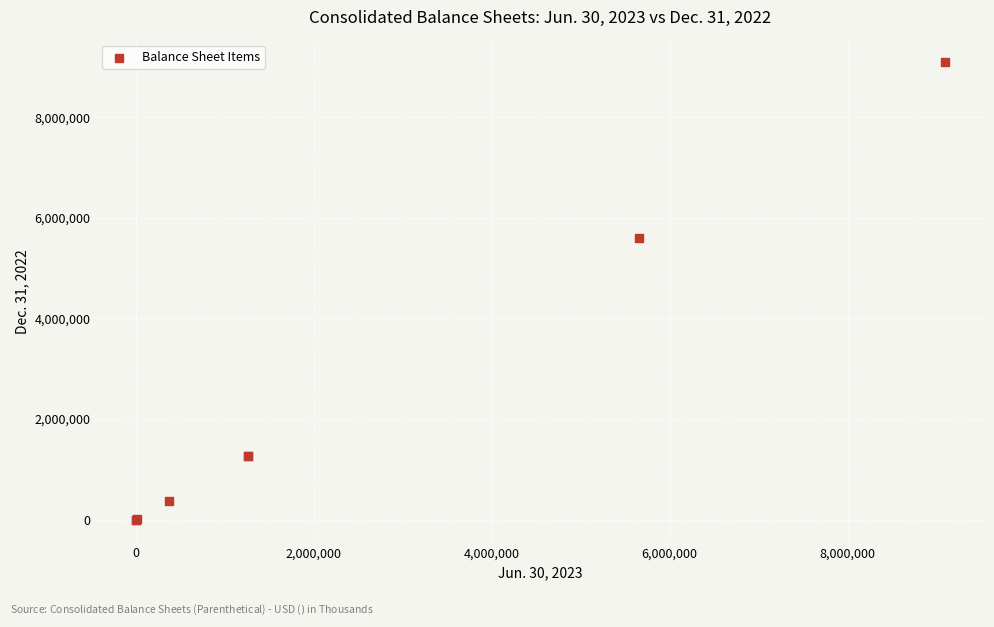

What Y value in the scatter plot is closest to 4545454?

5601289.0